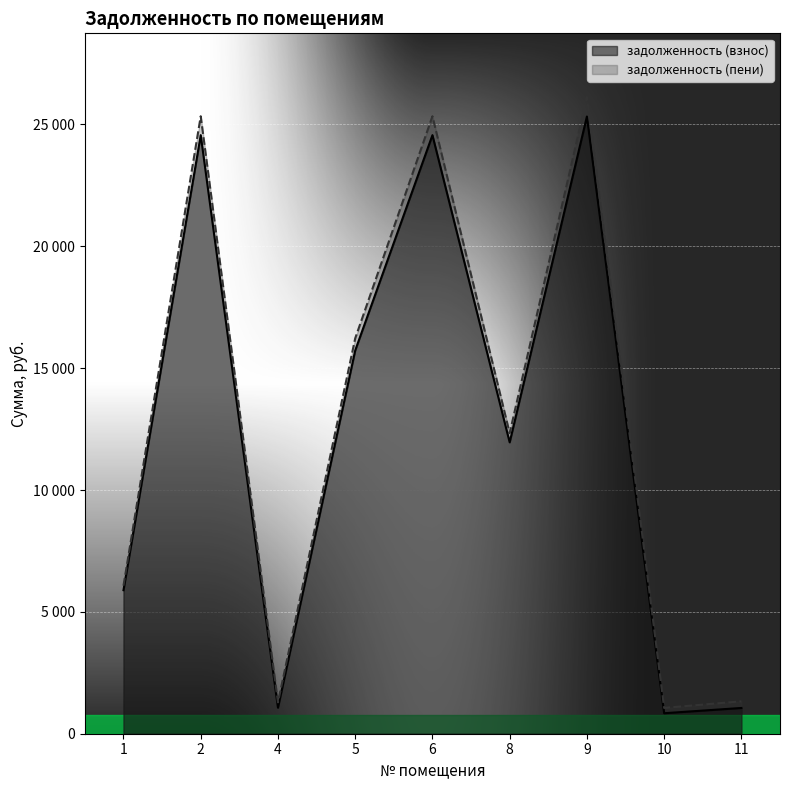

In задолженность (пени), how many points are higher than both neighbors (excluding endpoints)?

3